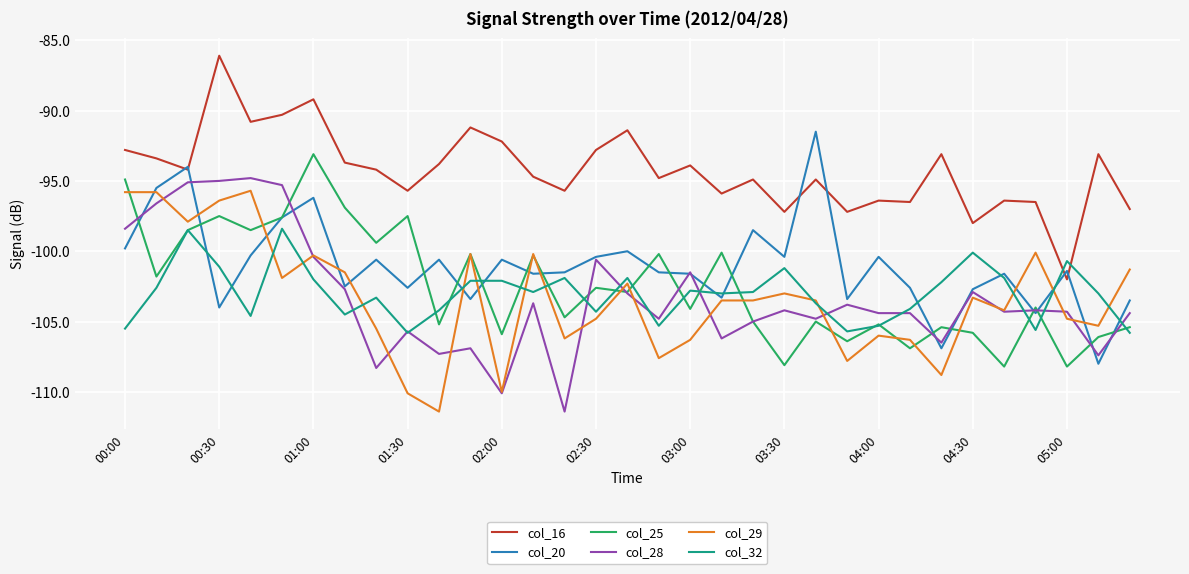

What is the average value of the col_32 series?

-103.0